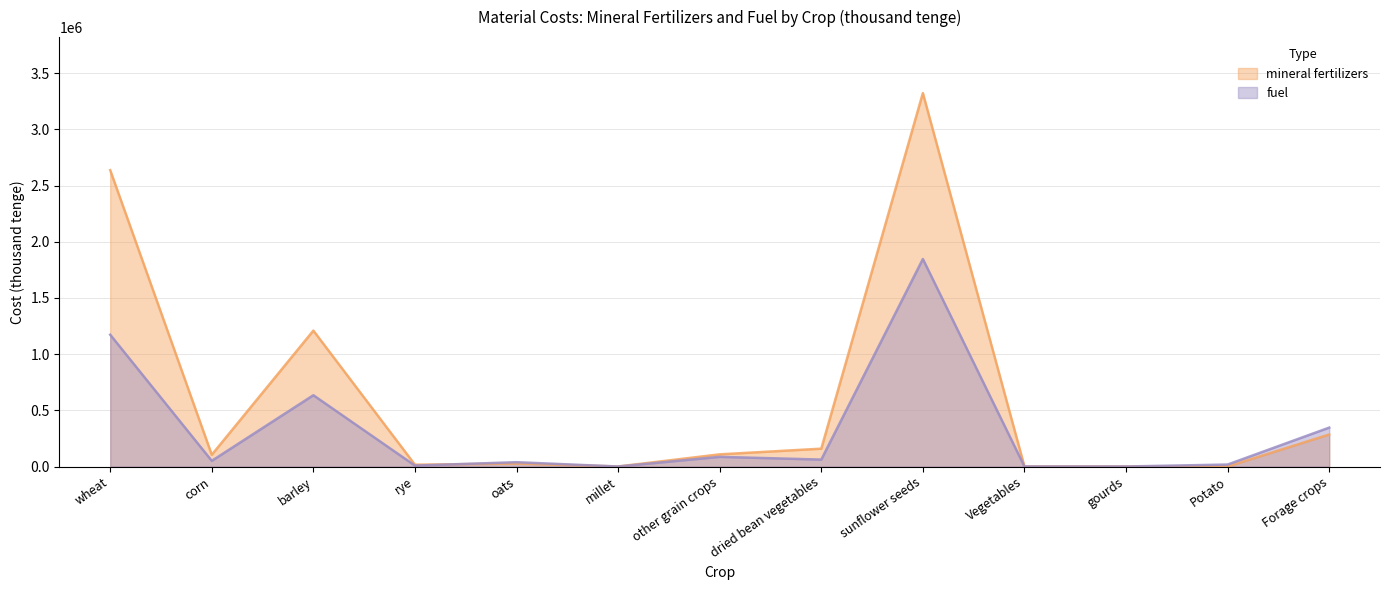

Which series has the largest range (max minus min)?

mineral fertilizers